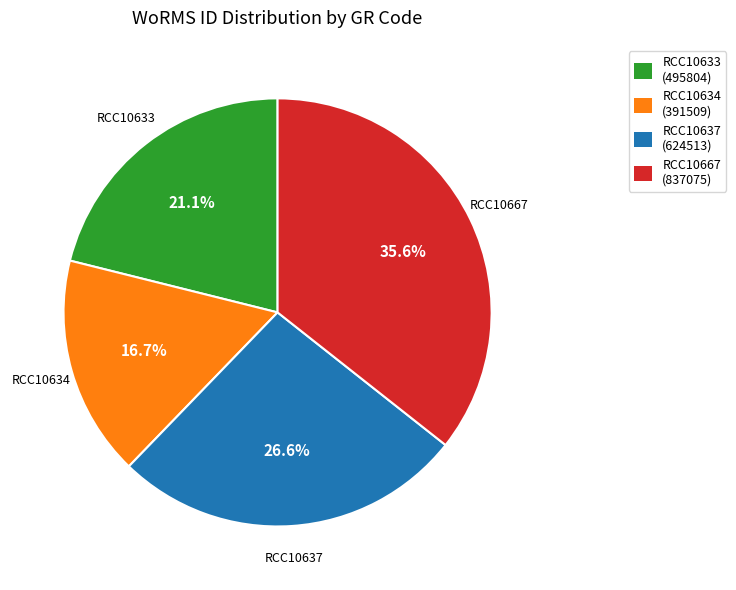

How many segments does this pie chart have?

4